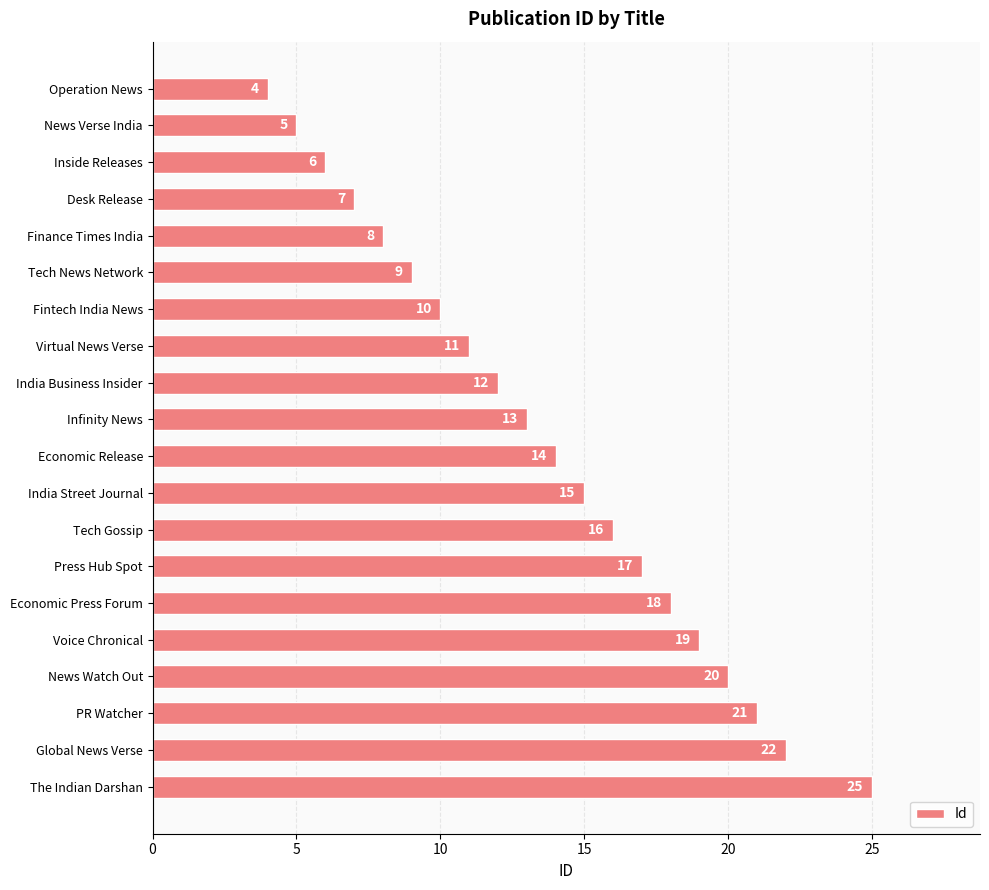

At which label is the value closest to 14?

Economic Release